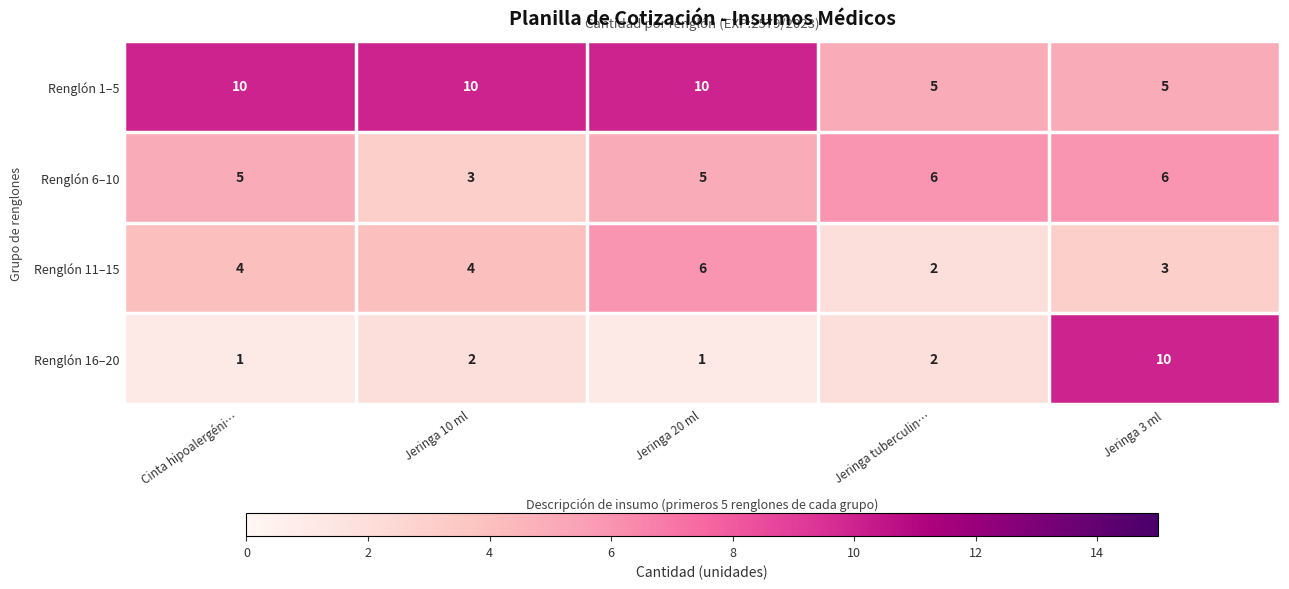

What is the greatest value displayed?

10